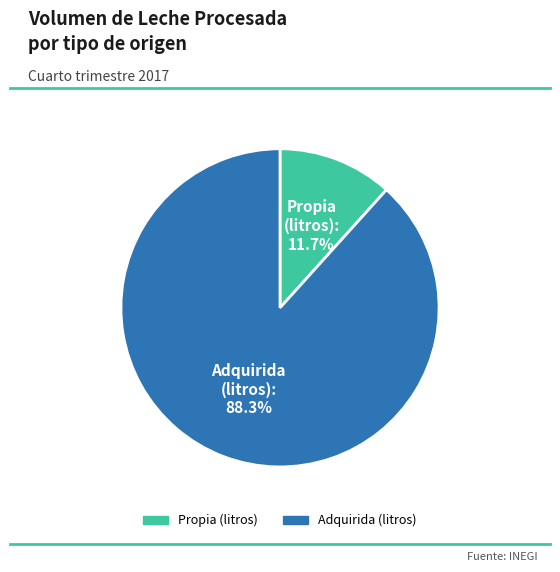

Is there any slice that represents more than half of the pie?

Yes